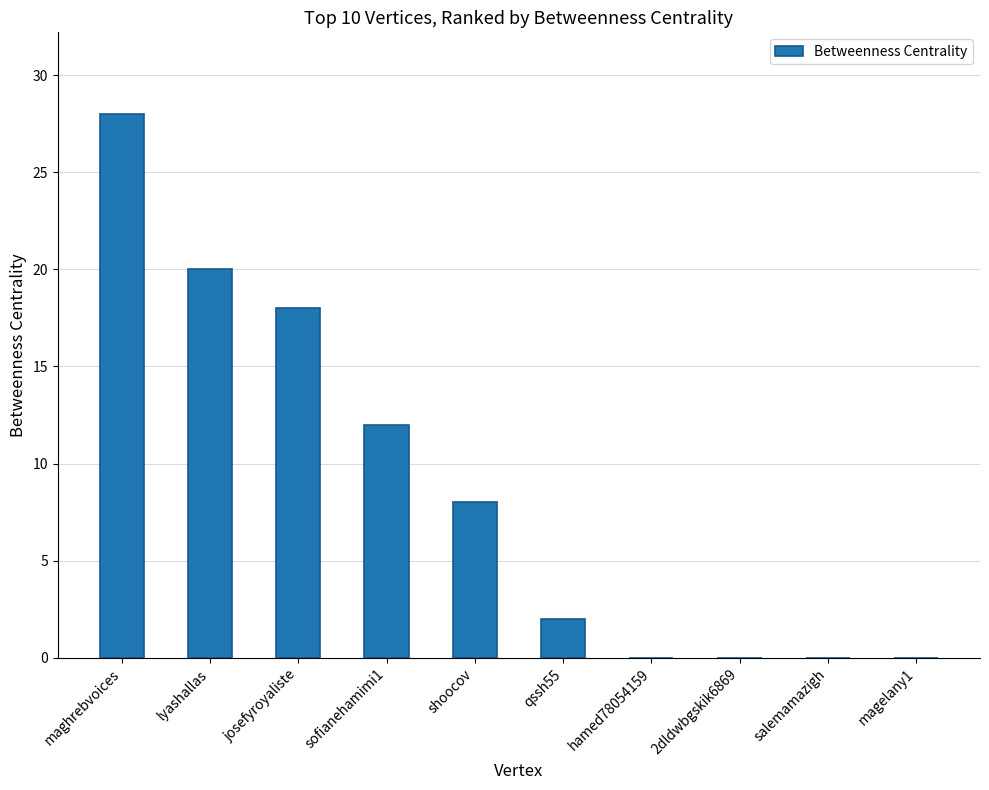

What is the change in value from maghrebvoices to 2dldwbgskik6869?

-28